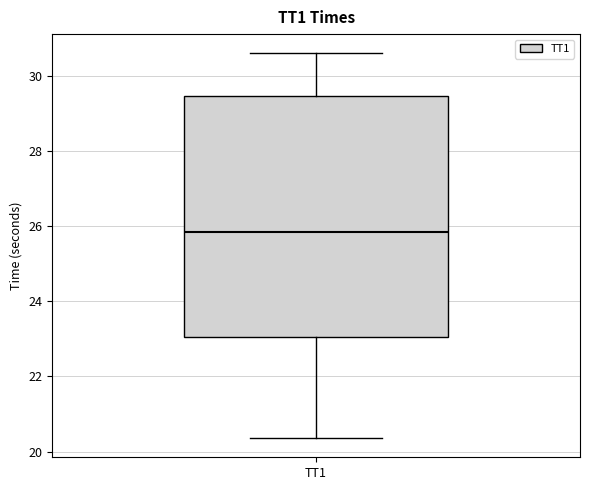

Where is the lower edge of the box for TT1 on the y-axis? The values are not printed on the chart, so give them approximately, as read against the axis.

23.0